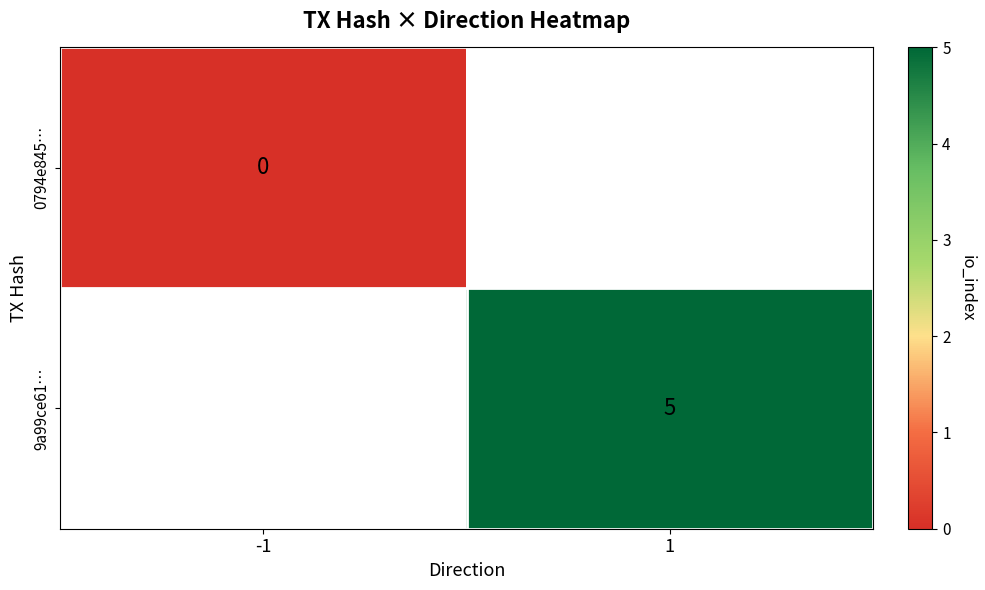

Is it true that 9a99ce61… equals 5 at 1?

True